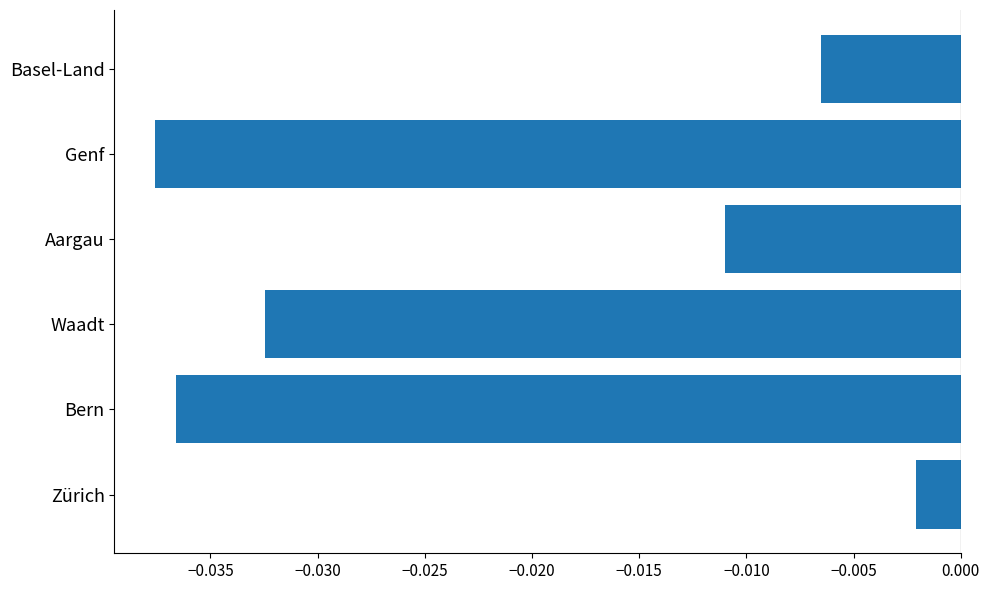

True or false: the data shows -0.1 at Genf.

False